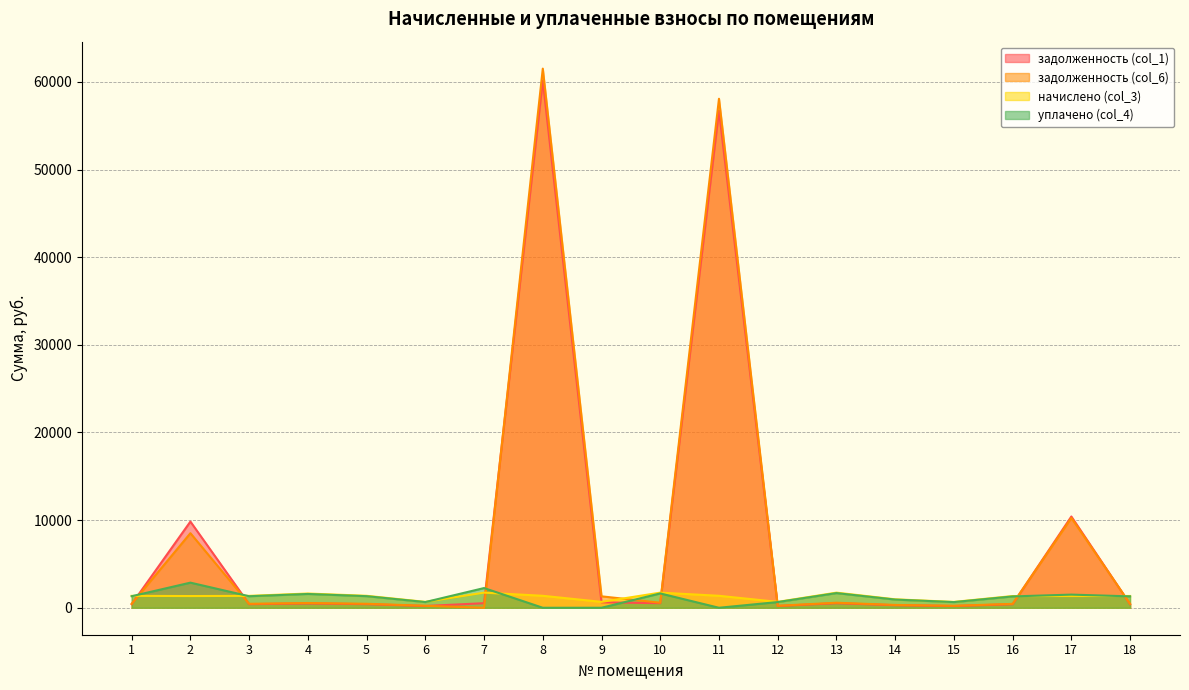

Which series has the largest total across all categories?

задолженность (col_6)